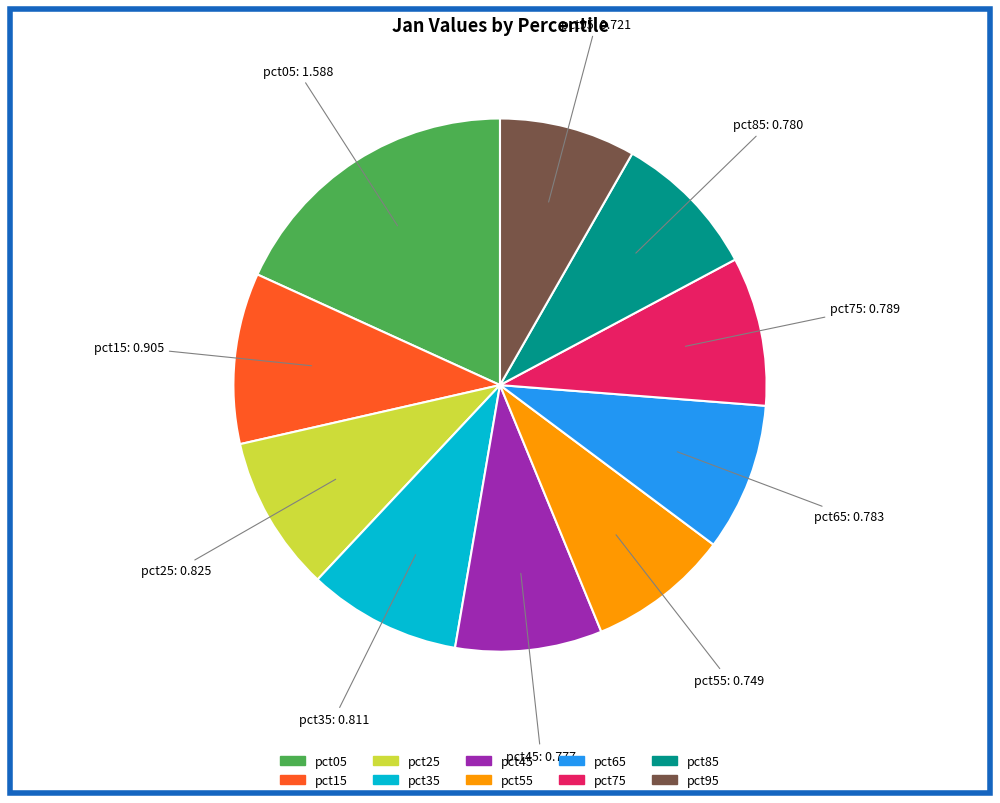

What is the largest slice in the pie chart?

pct05